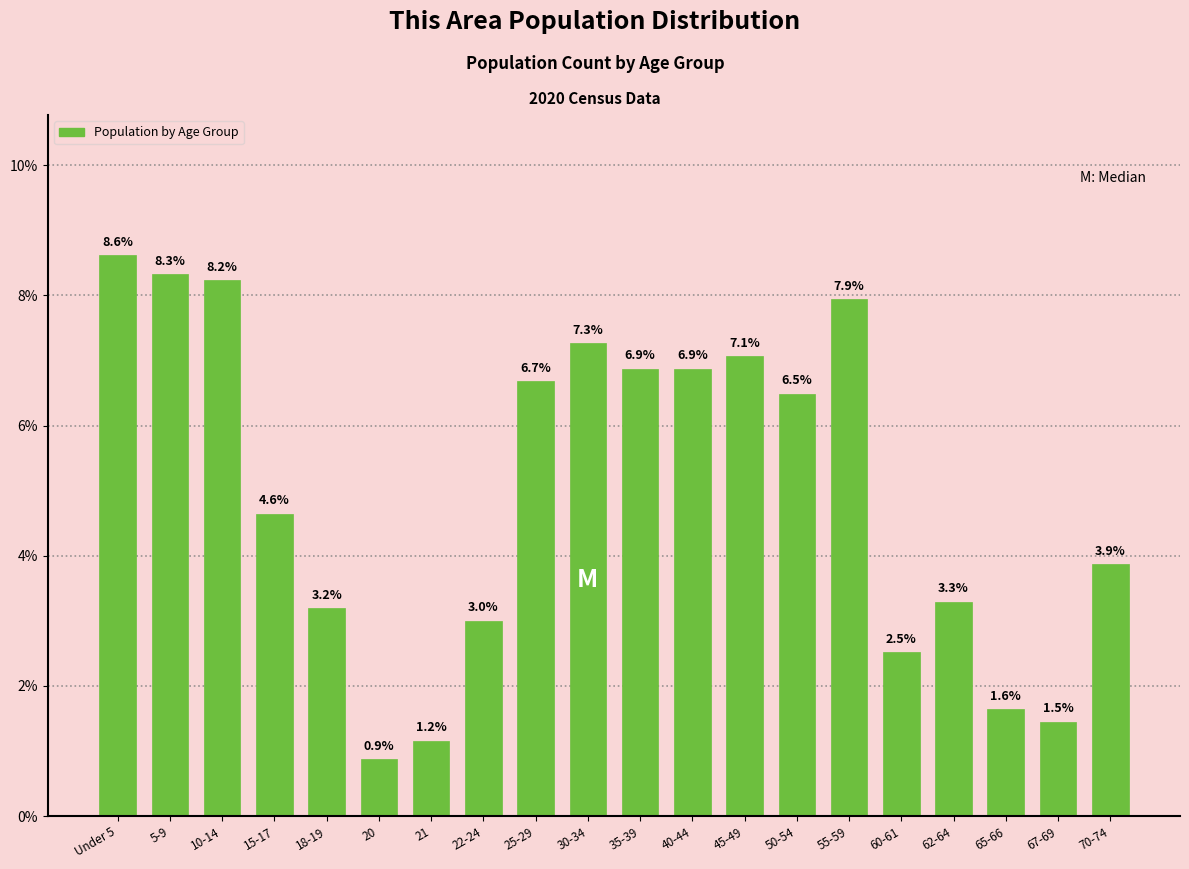

Reading left to right, extract all data points from this chart.

Under 5=8.6	5-9=8.3	10-14=8.2	15-17=4.6	18-19=3.2	20=0.9	21=1.2	22-24=3.0	25-29=6.7	30-34=7.3	35-39=6.9	40-44=6.9	45-49=7.1	50-54=6.5	55-59=7.9	60-61=2.5	62-64=3.3	65-66=1.6	67-69=1.5	70-74=3.9